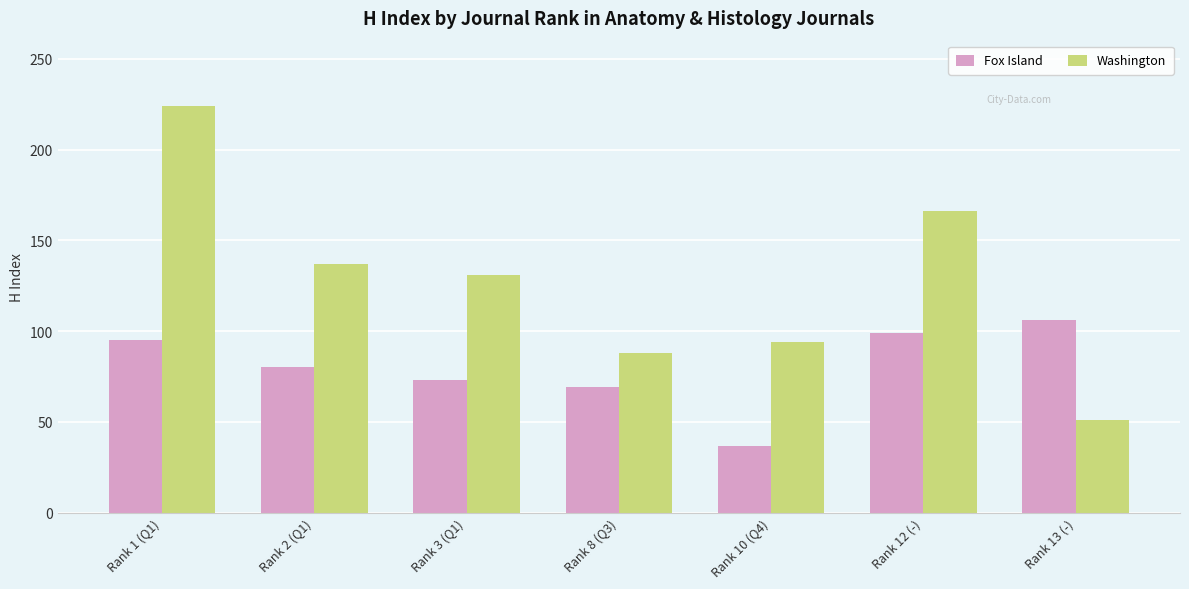

What is the smallest value displayed?

37